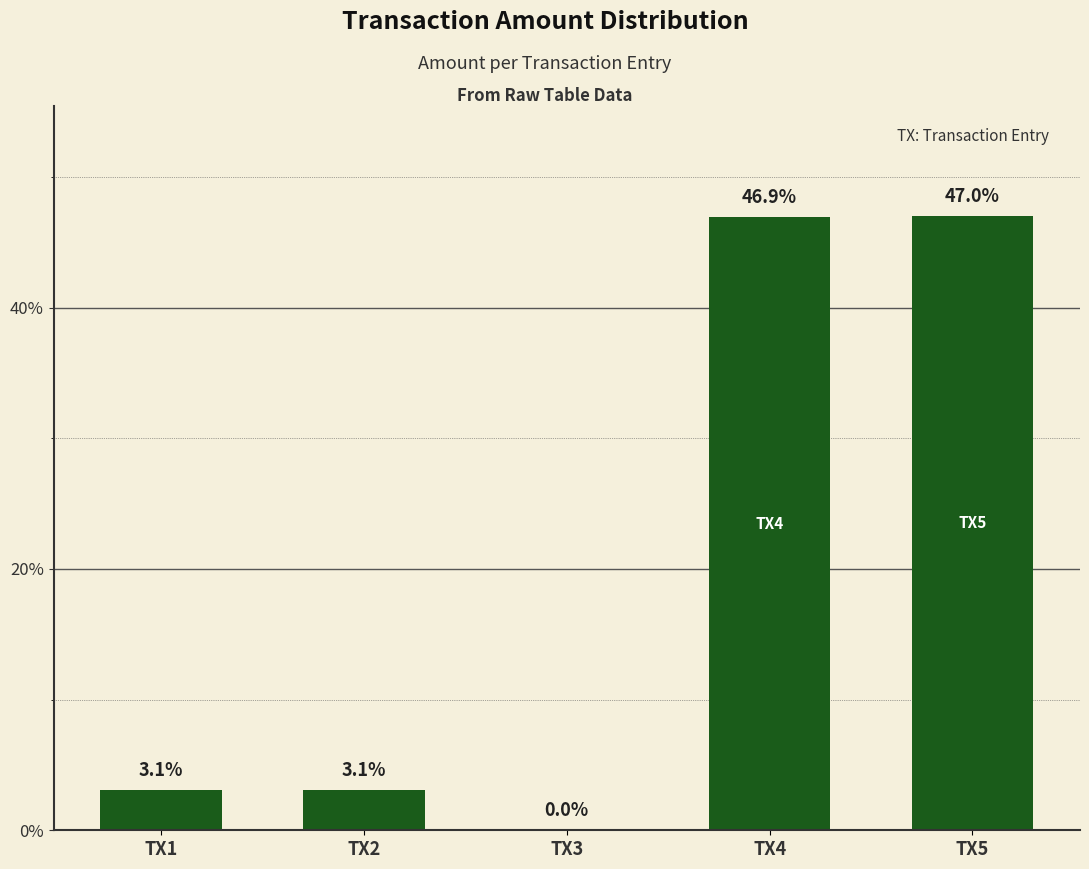

True or false: the data shows 2672.2 at TX5.

False